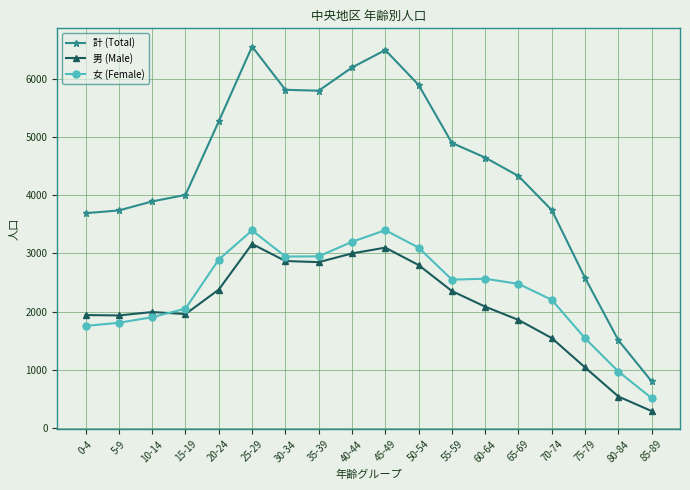

What is the label of the 13th point from the right?

25-29